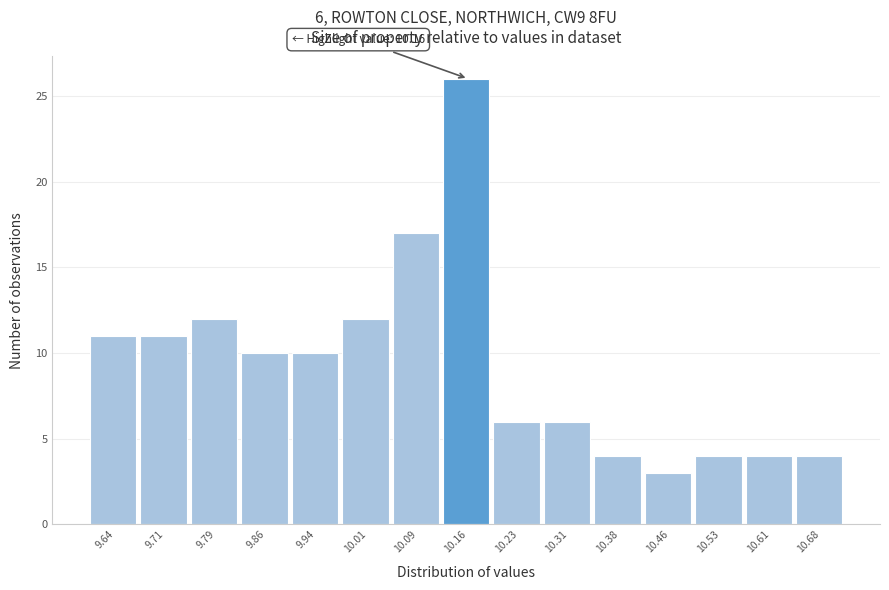

Over which range of the x-axis is the bar tallest?

10.12 to 10.20